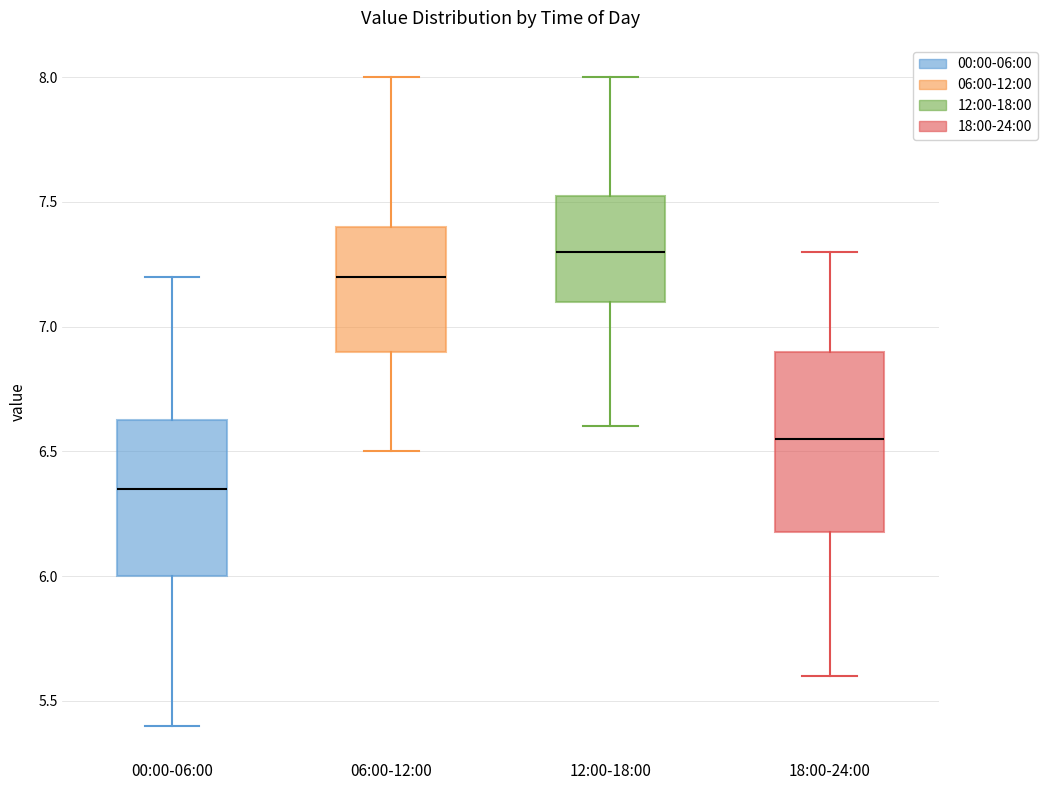

Comparing the boxes themselves (not the whiskers), which one is the tallest?

18:00-24:00